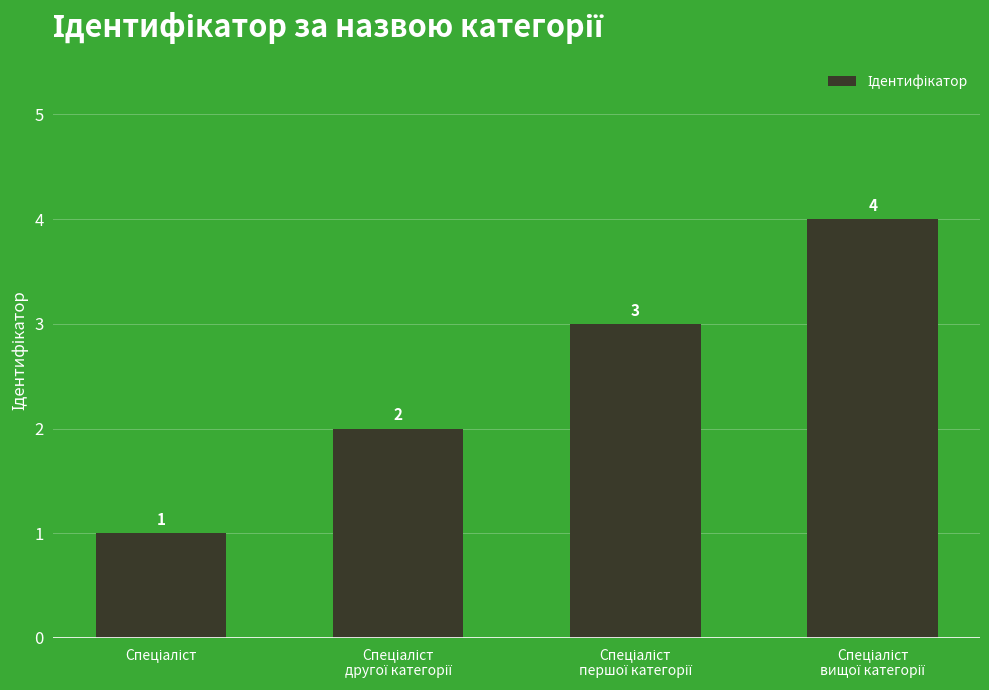

What is the value of the 1st bar from the left?

1